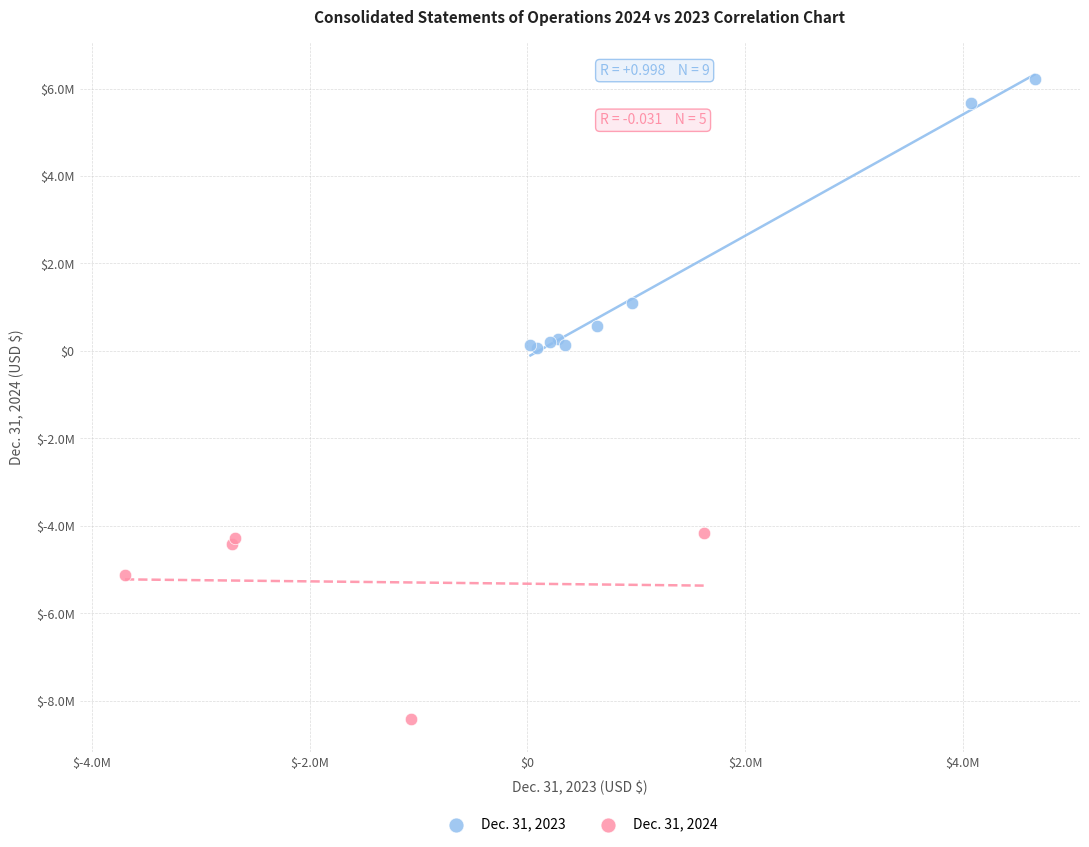

Which series contains the lowest Y value?

Dec. 31, 2024